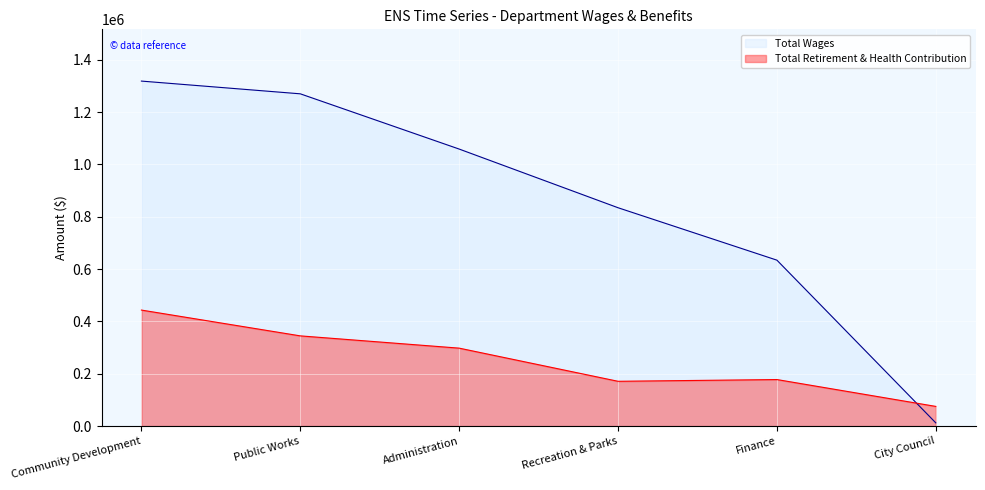

The Total Retirement & Health Contribution series shows 171197 at Recreation & Parks. True or false?

True